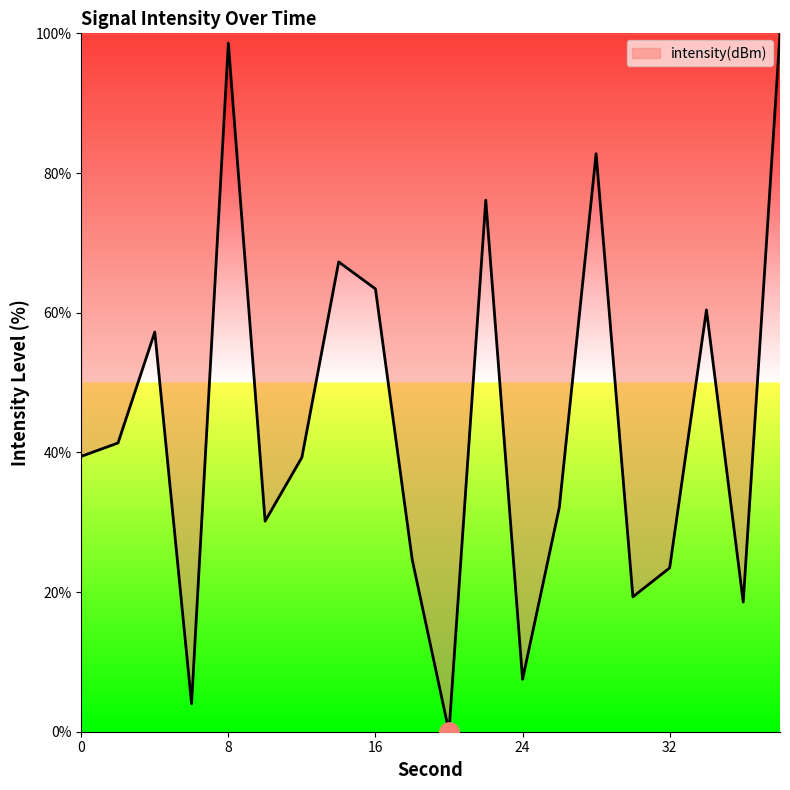

What is the average value?

44.3